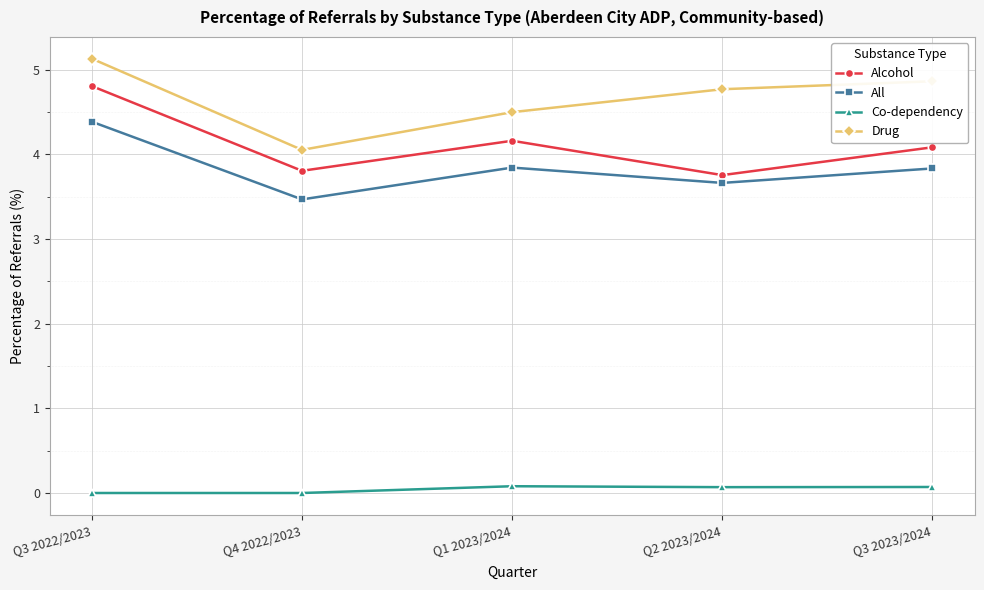

What is the lowest value of the Drug series?

4.1